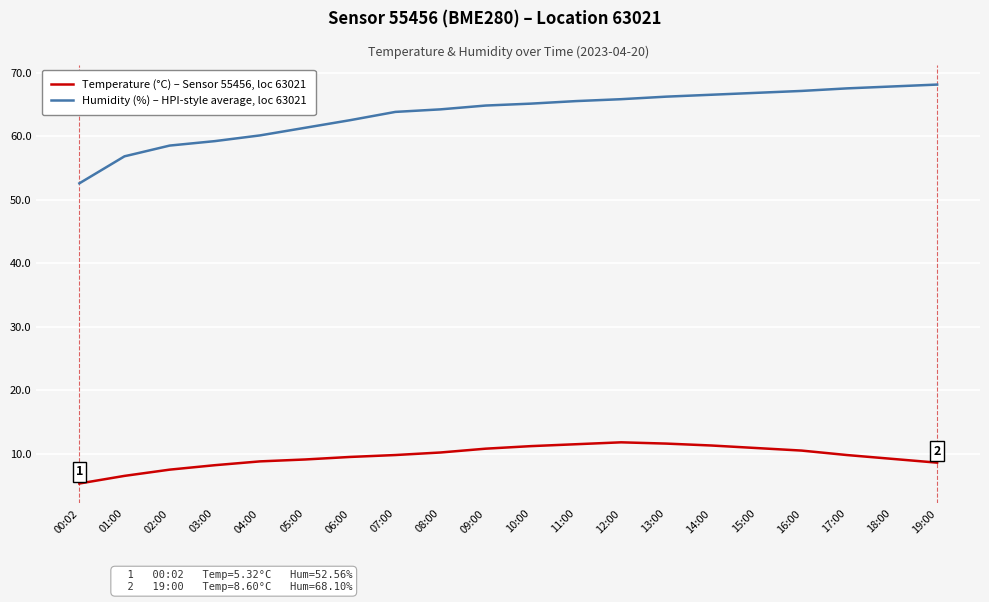

What is the maximum value shown in the chart?

68.1